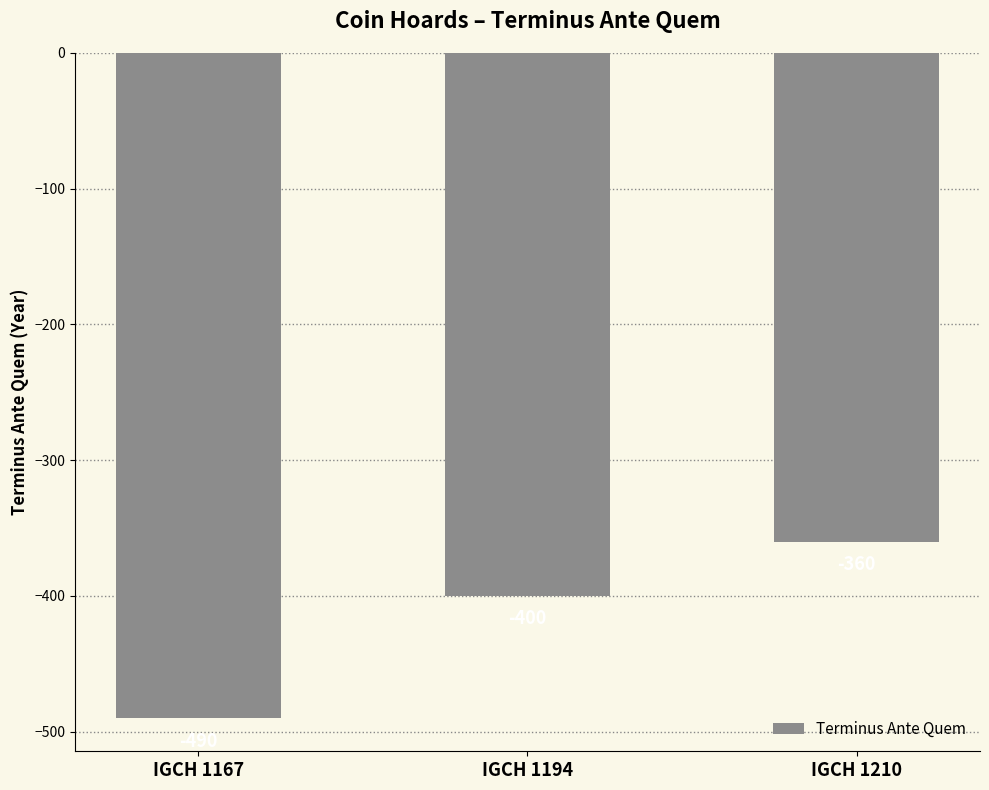

Reading left to right, list all the values displayed in this chart.

-490	-400	-360